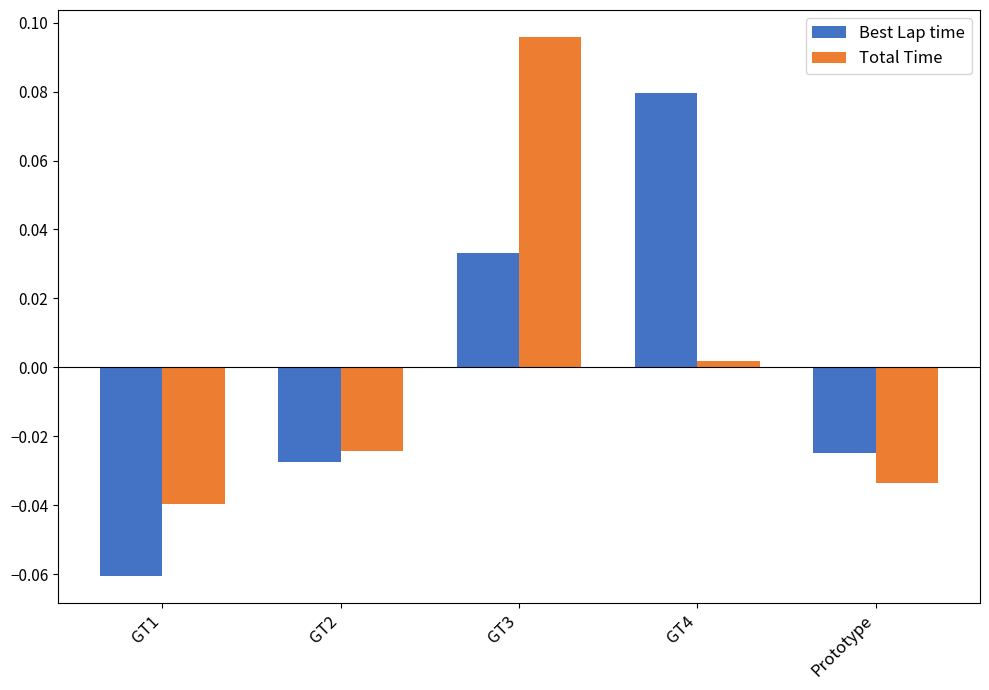

List the series in order of their peak value, highest first.

Total Time, Best Lap time